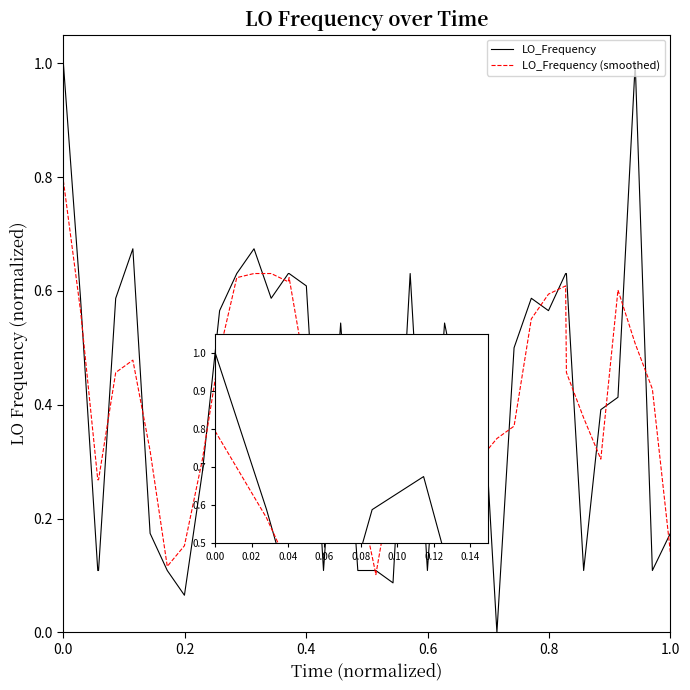

Rank the series by their maximum value, from highest to lowest.

LO_Frequency, LO_Frequency (smoothed)